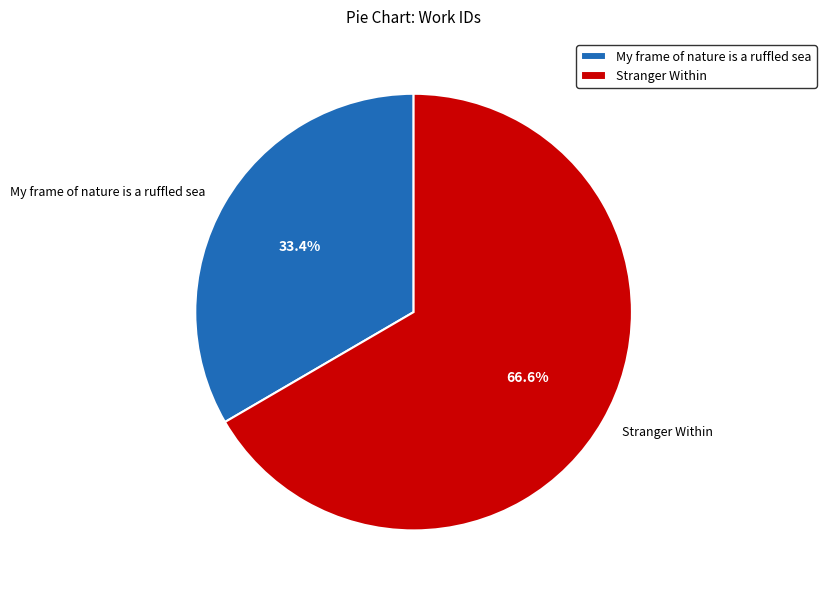

What percentage is NOT represented by My frame of nature is a ruffled sea?

66.6%